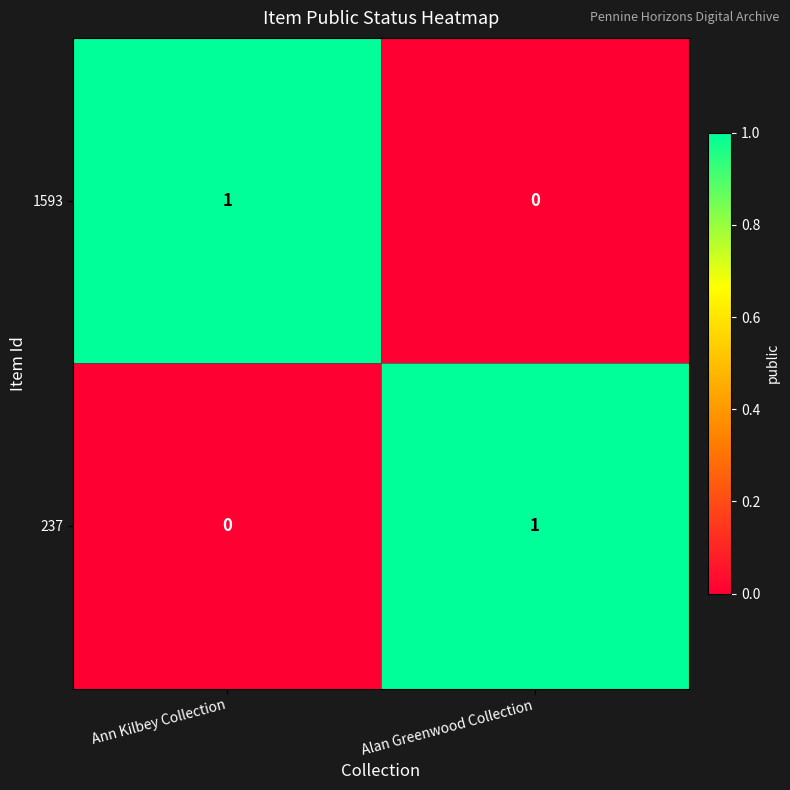

Is the value of 1593 at Ann Kilbey Collection greater than the value of 237 at Ann Kilbey Collection?

Yes